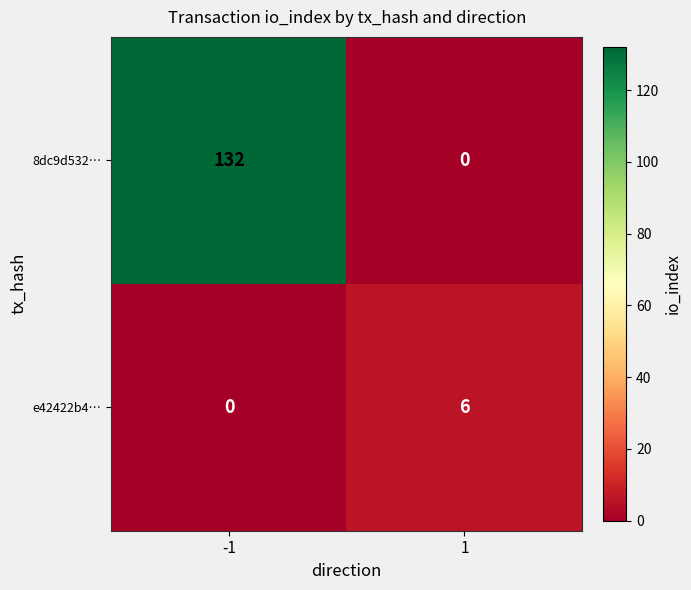

Which series changed the most between -1 and 1?

8dc9d532…